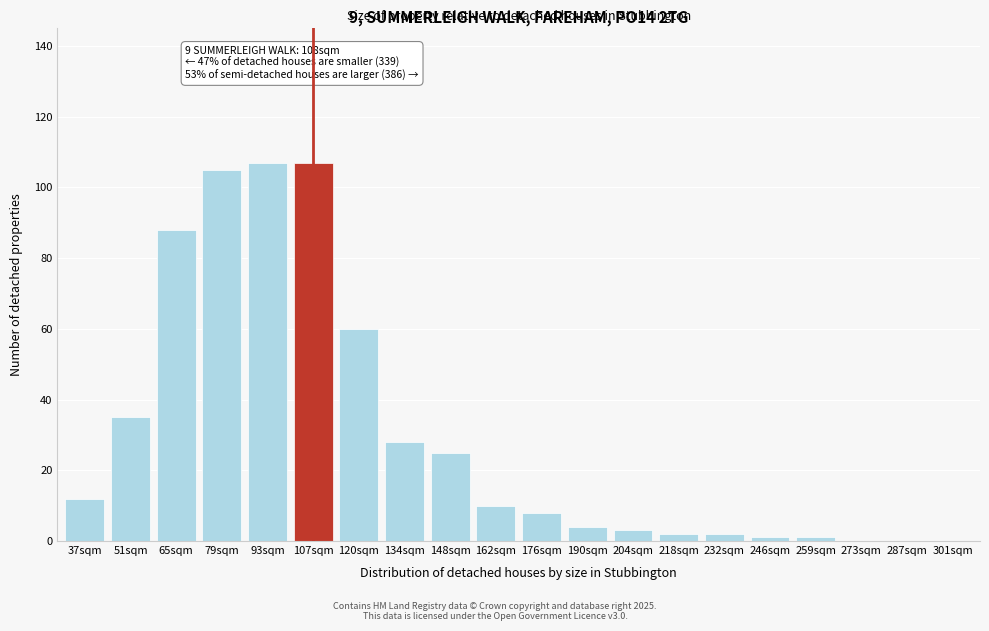

Reading left to right, transcribe all the data shown in this chart.

37sqm=12	51sqm=35	65sqm=88	79sqm=105	93sqm=107	107sqm=107	120sqm=60	134sqm=28	148sqm=25	162sqm=10	176sqm=8	190sqm=4	204sqm=3	218sqm=2	232sqm=2	246sqm=1	259sqm=1	273sqm=0	287sqm=0	301sqm=0